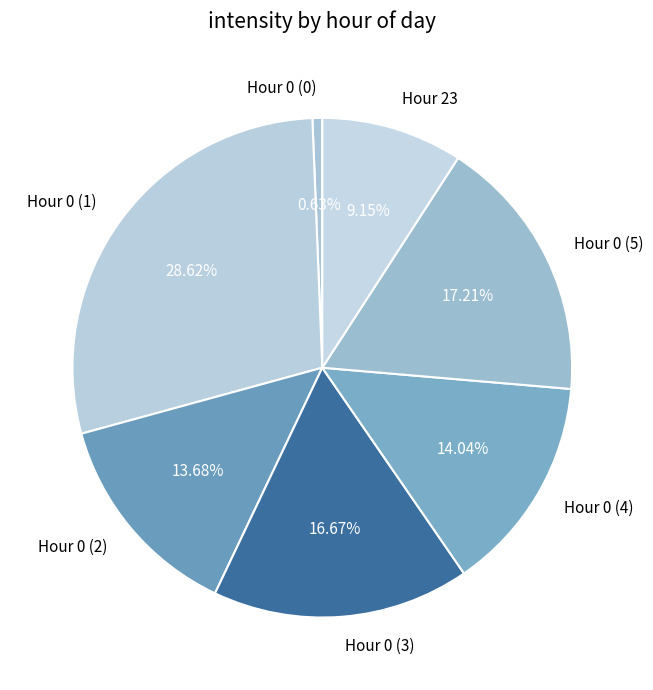

Approximately how many times larger is the value at Hour 0 (1) compared to Hour 0 (2)?

2.1